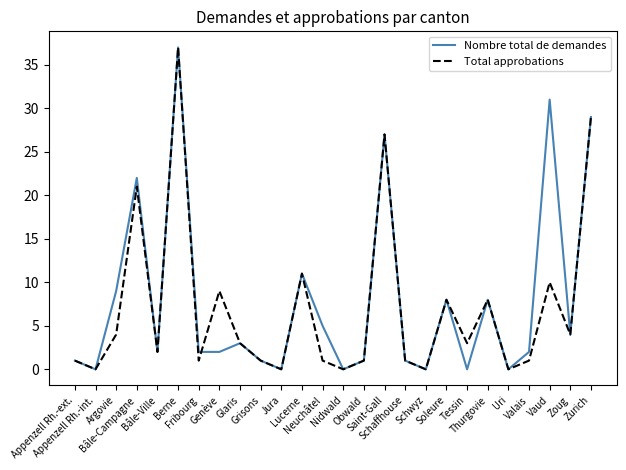

True or false: Total approbations has a value of 1 at Fribourg.

True